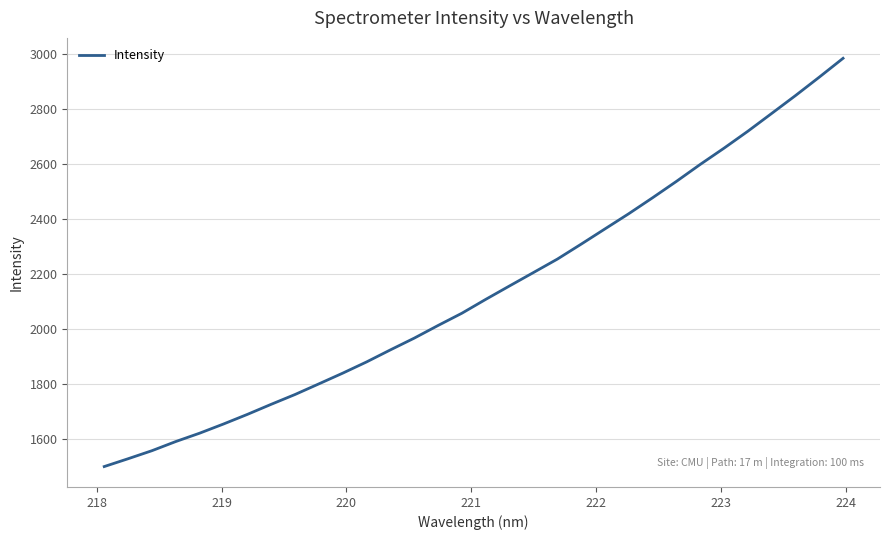

What is the smallest value displayed?

1499.2